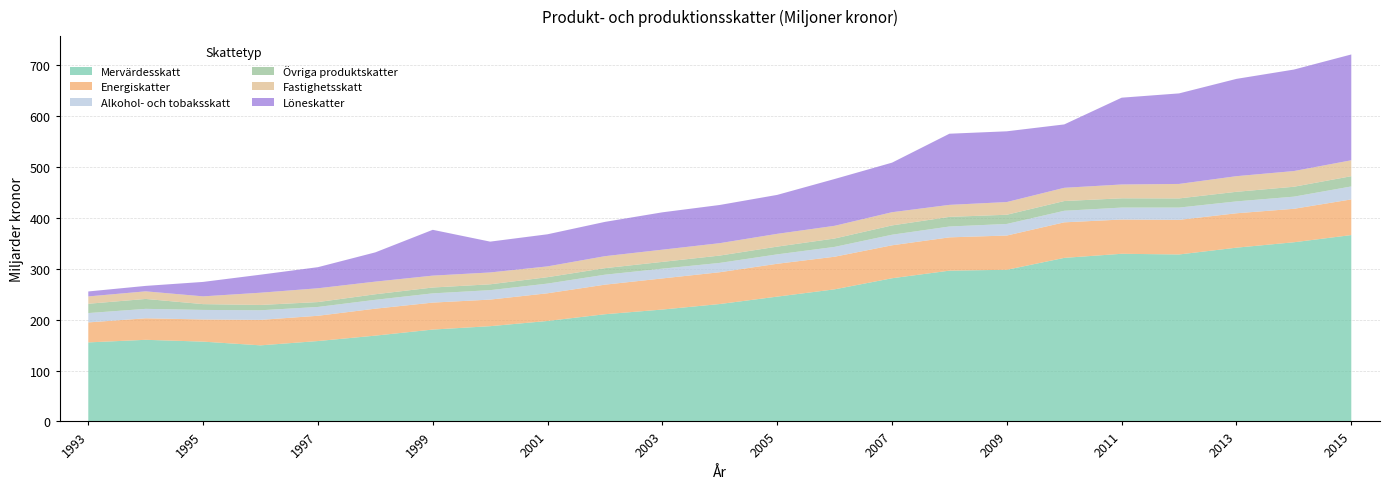

Reading left to right, what are all the values shown in this chart?

Mervärdesskatt: 155184	160276	156703	149396	157854	168499	180392	187034	197299	210508	219714	230546	245089	259395	281162	296074	297813	321167	329206	327861	341218	351837	365949
Energiskatter: 39255	42235	43530	49998	49611	52907	52947	52199	54346	58057	61095	62450	64482	64026	64715	65378	67237	69775	67269	67963	67527	65704	70021
Alkohol- och tobaksskatt: 18356	18555	18730	18890	17334	17420	18143	18549	19040	19587	19180	18306	18497	19303	20765	21311	22760	22720	23473	24130	23347	23858	25465
Övriga produktskatter: 18241	19459	11376	10443	9574	10904	11491	11485	12574	12840	13312	14401	15191	16467	18258	18918	18066	19118	18191	17970	18824	19434	20124
Fastighetsskatt: 14420	14928	15264	24028	27110	24813	23330	23264	21196	23522	23964	24343	25108	24948	25935	23563	24932	25988	27152	28428	30700	30831	31272
Löneskatter: 9773	10697	28363	35411	41427	57453	89983	60550	63072	67341	73371	75026	76483	91922	97323	139745	138921	124479	170447	177818	191070	199296	207797